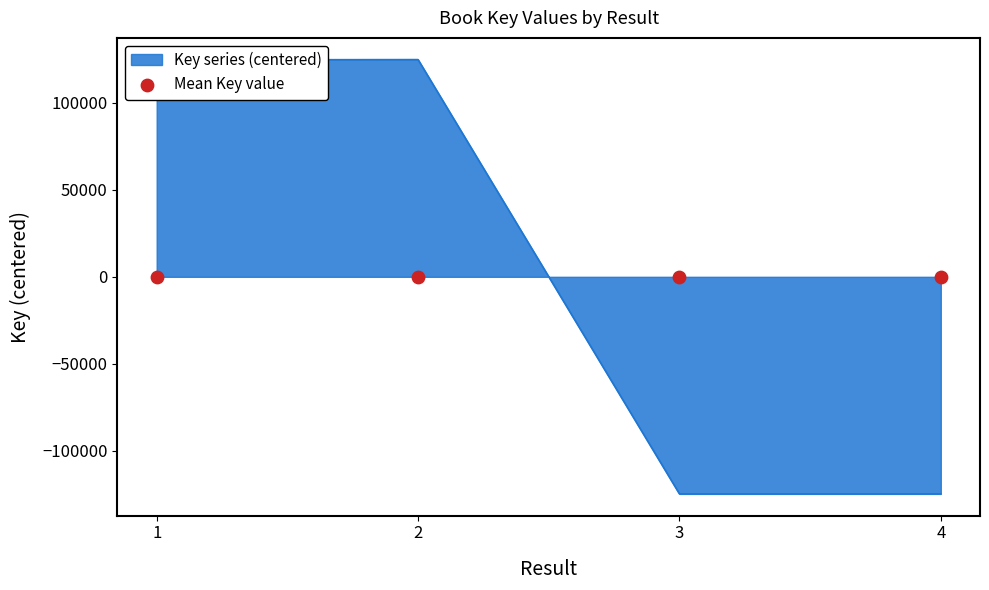

What is the change in value from 2 to 3?

-249364.0